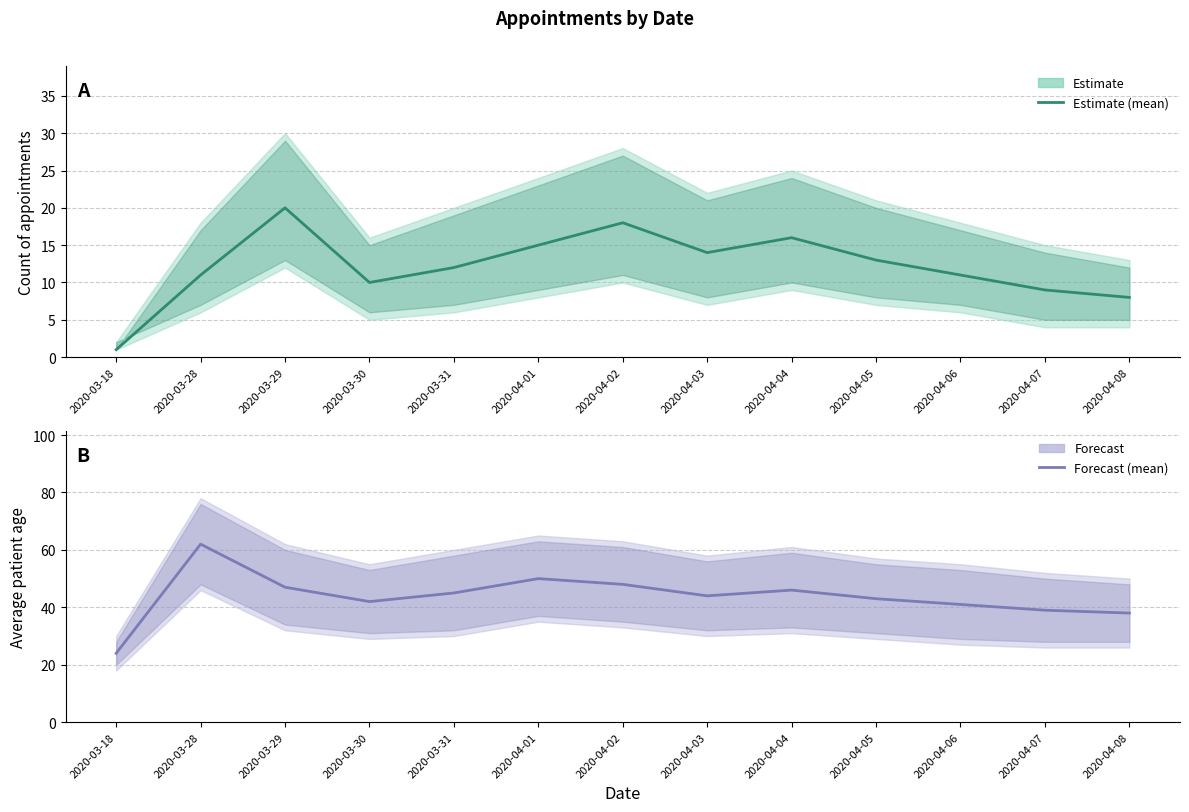

How many interior local peaks does the Forecast (mean) series have?

3